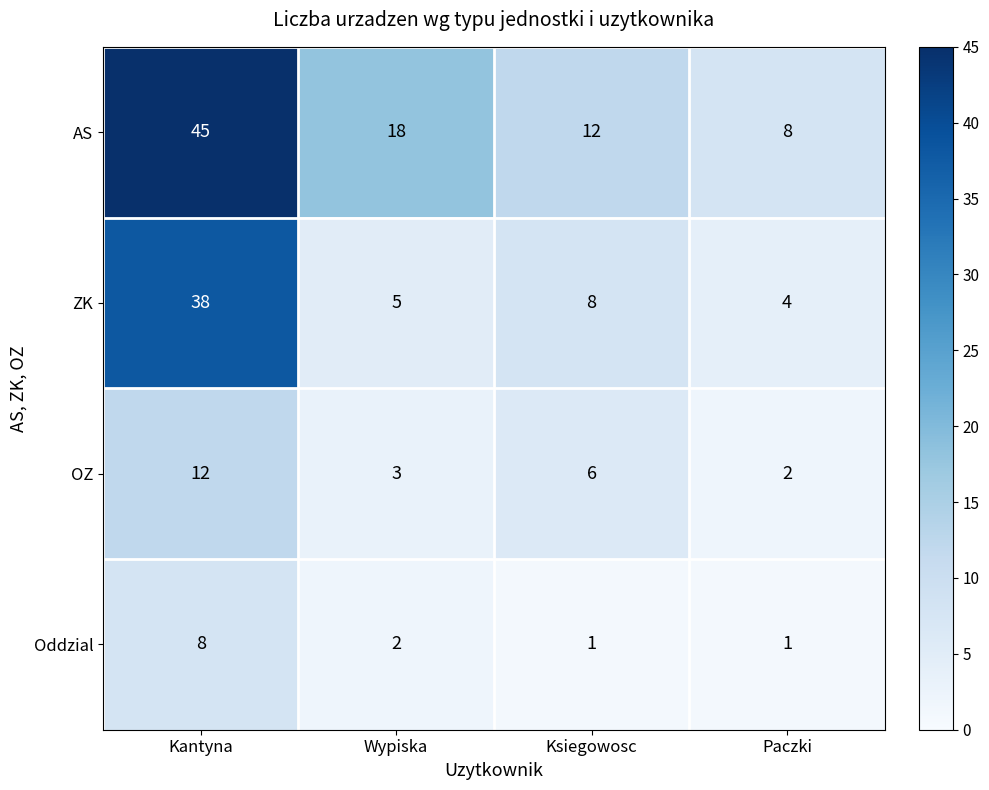

True or false: AS has a value of 14 at Paczki.

False